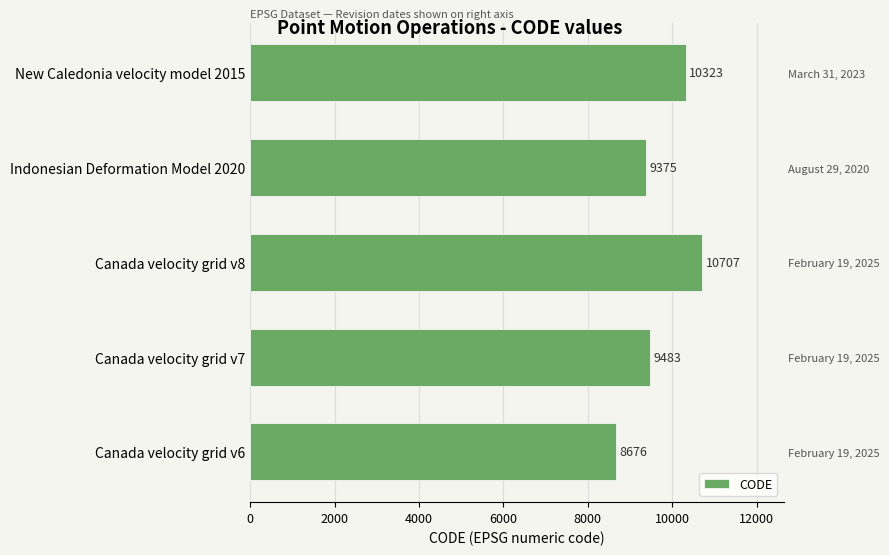

Count the number of data series in this chart.

1